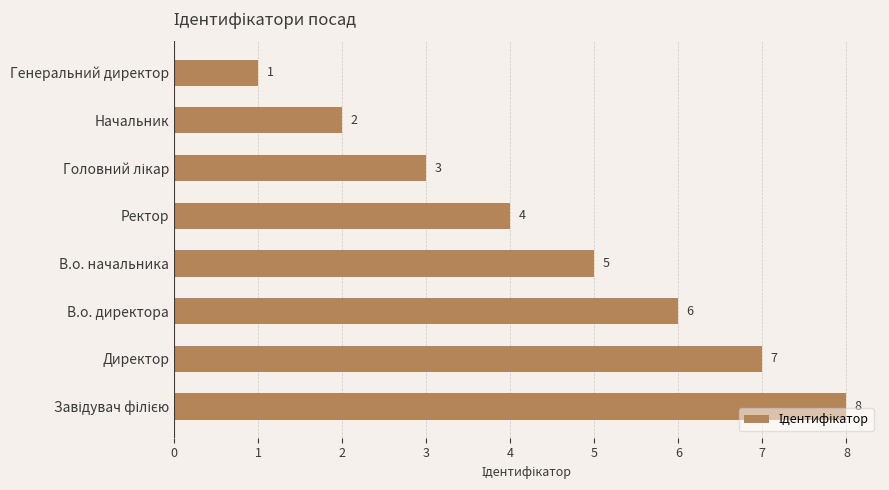

At which label is the value closest to 4?

Ректор